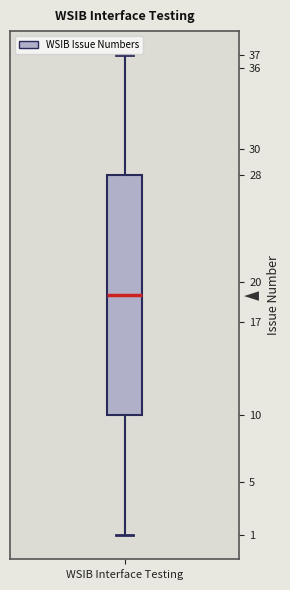

Read this box plot against the y-axis: the position of the median line, the range covered by the box, and the ends of both whiskers. The values are not printed on the chart, so give them approximately, as read against the axis.

median 19, box 10 to 28, whiskers 1 to 37